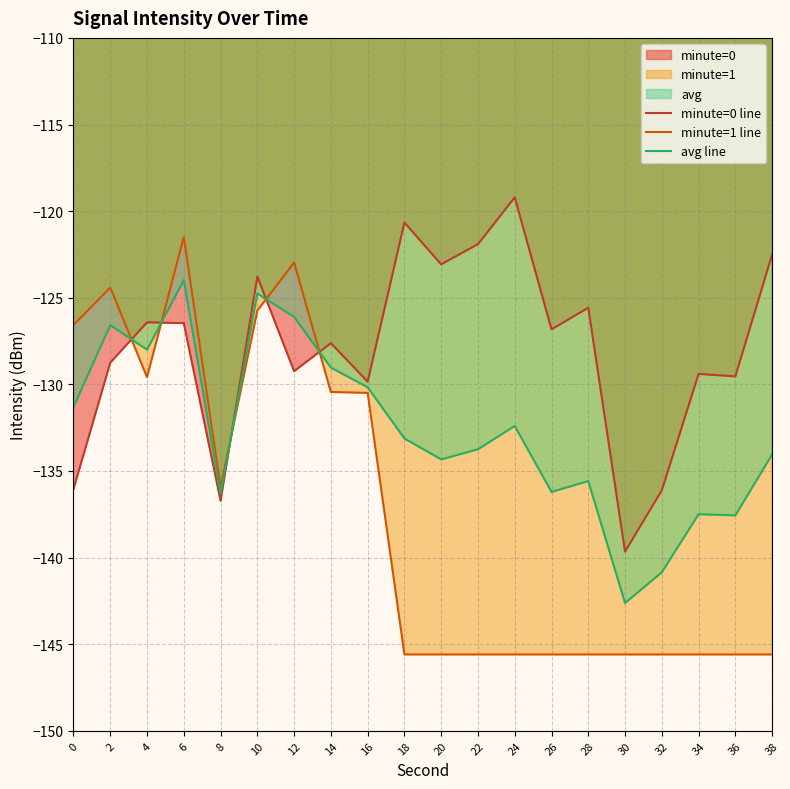

How many lines are shown in the chart?

3